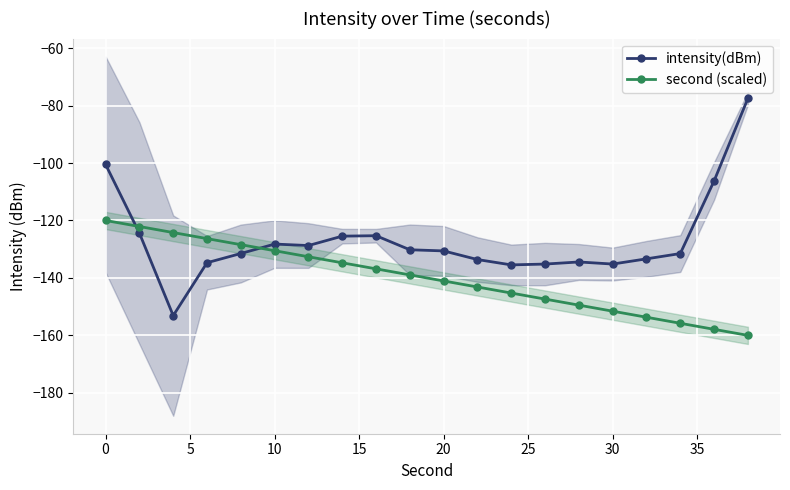

What are all the series names shown in the legend?

intensity(dBm), second (scaled)